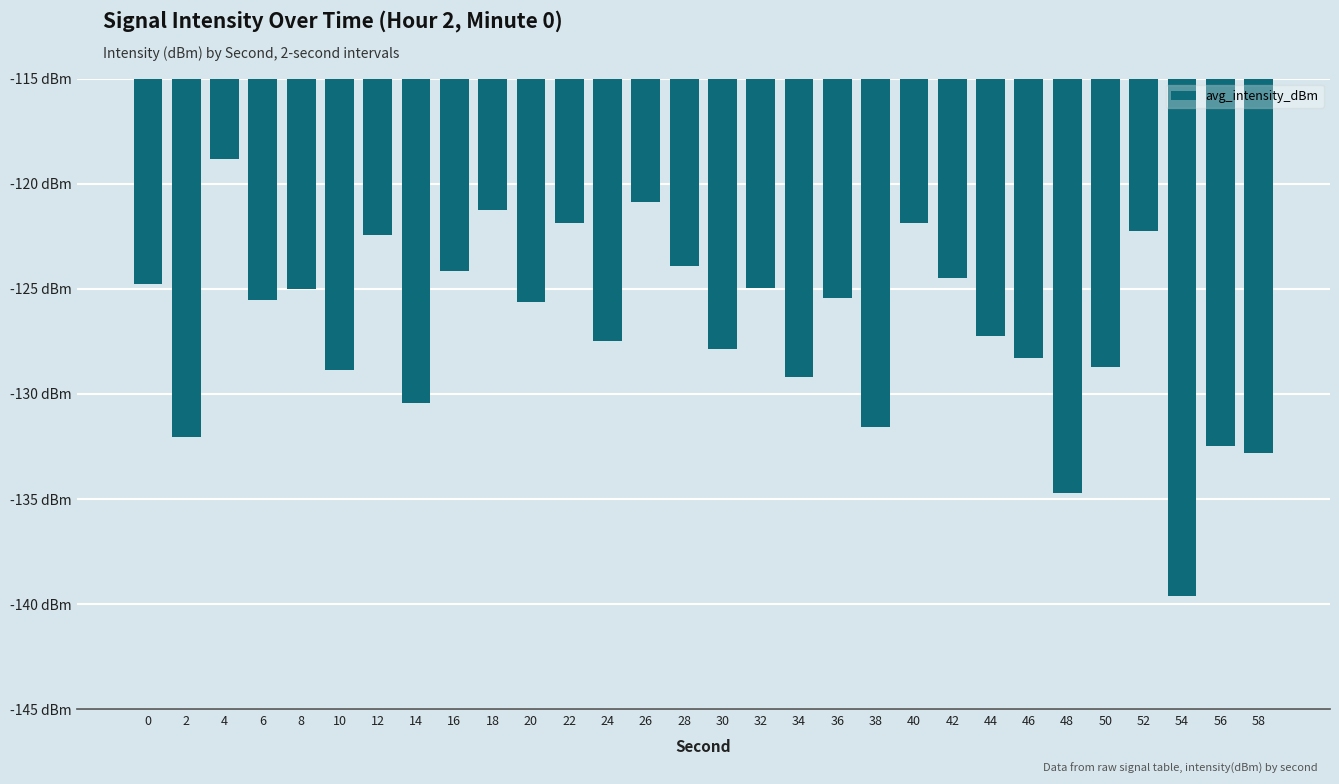

List the labels in order of value, smallest first.

54, 48, 58, 56, 2, 38, 14, 34, 10, 50, 46, 30, 24, 44, 20, 6, 36, 8, 32, 0, 42, 16, 28, 12, 52, 22, 40, 18, 26, 4